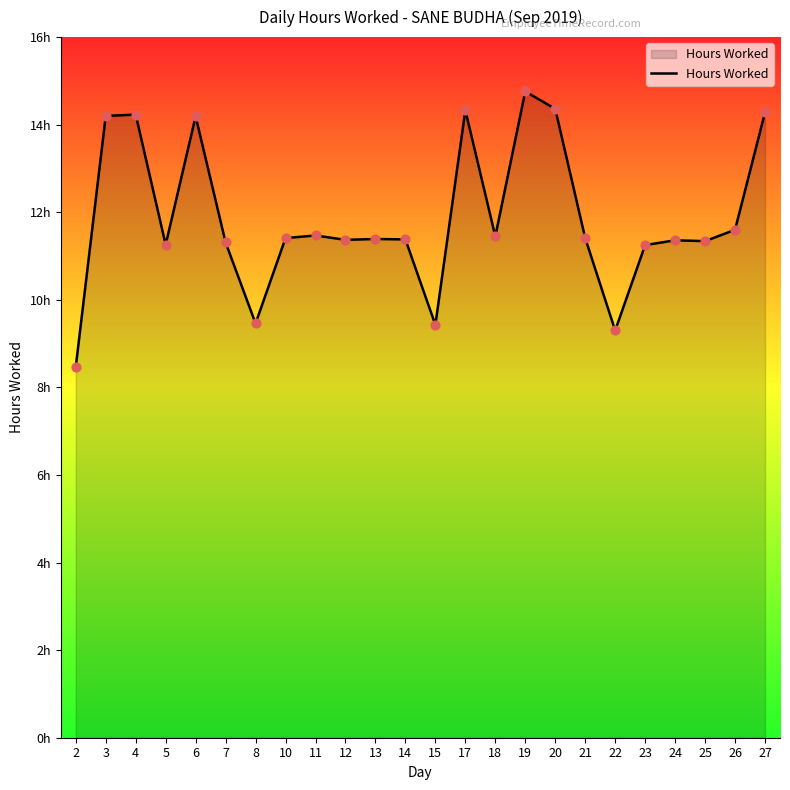

Is this an area chart (filled region under the line)?

Yes